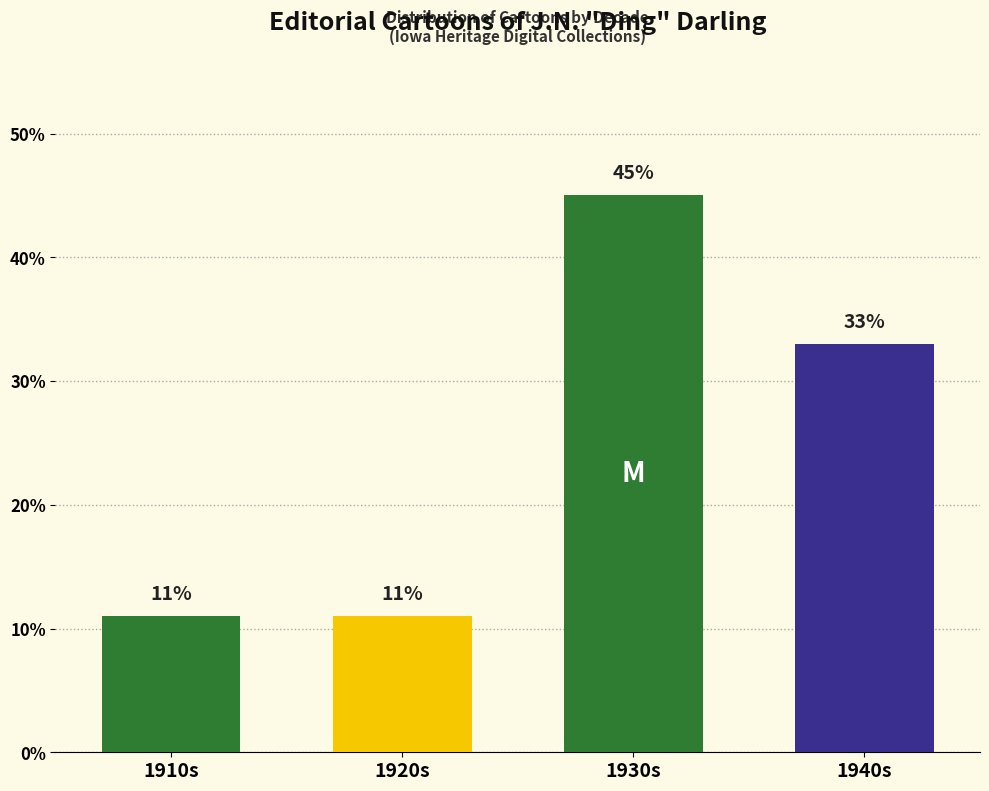

The value at 1920s is 5. True or false?

False